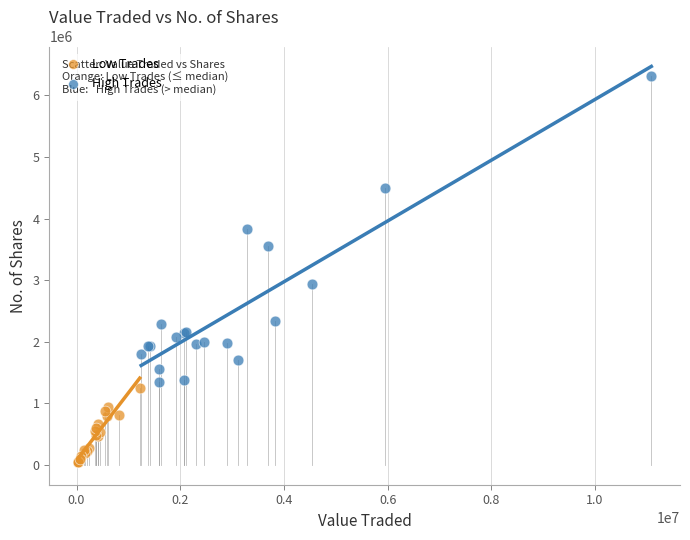

Which series contains the highest Y value?

High Trades